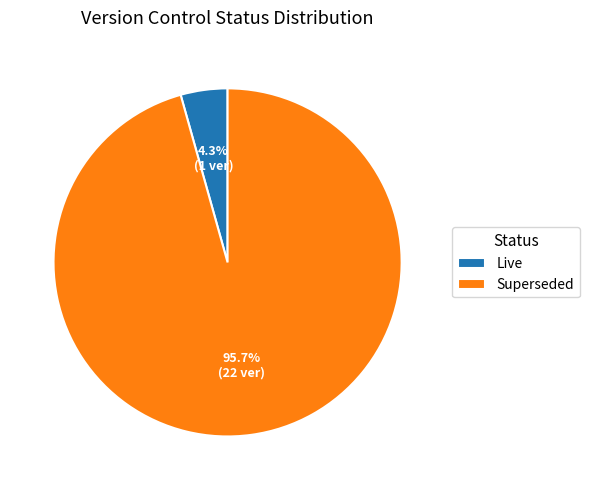

How many slices are in this pie chart?

2